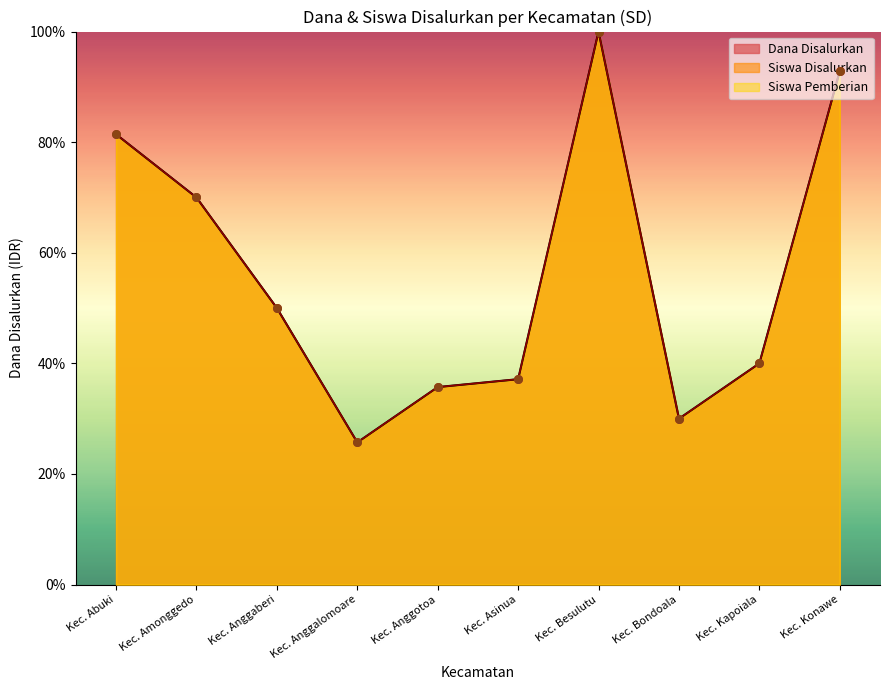

At which category is the sum across all series the highest?

Kec. Besulutu